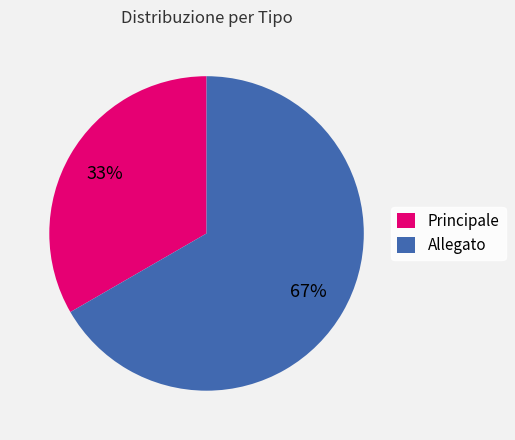

Which slice is the largest?

Allegato